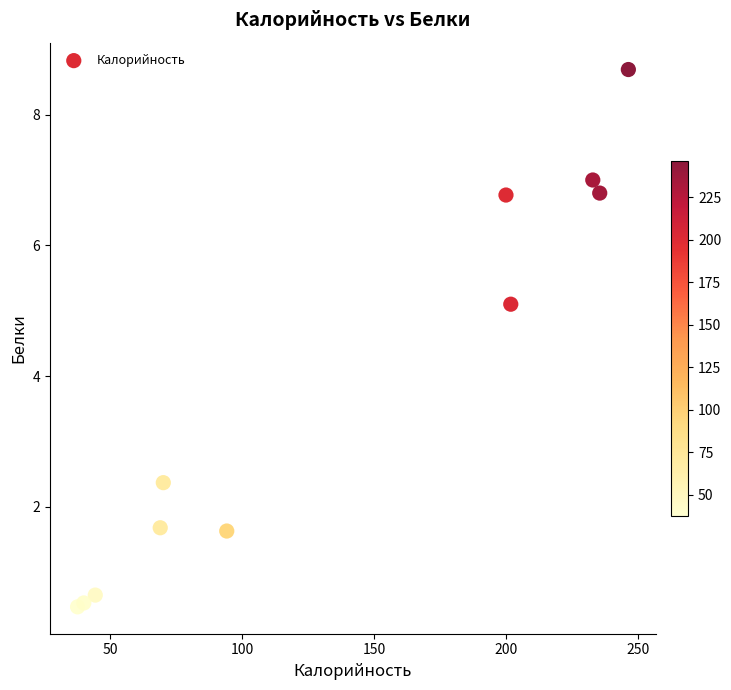

What Y value in the scatter plot is closest to 4?

5.1